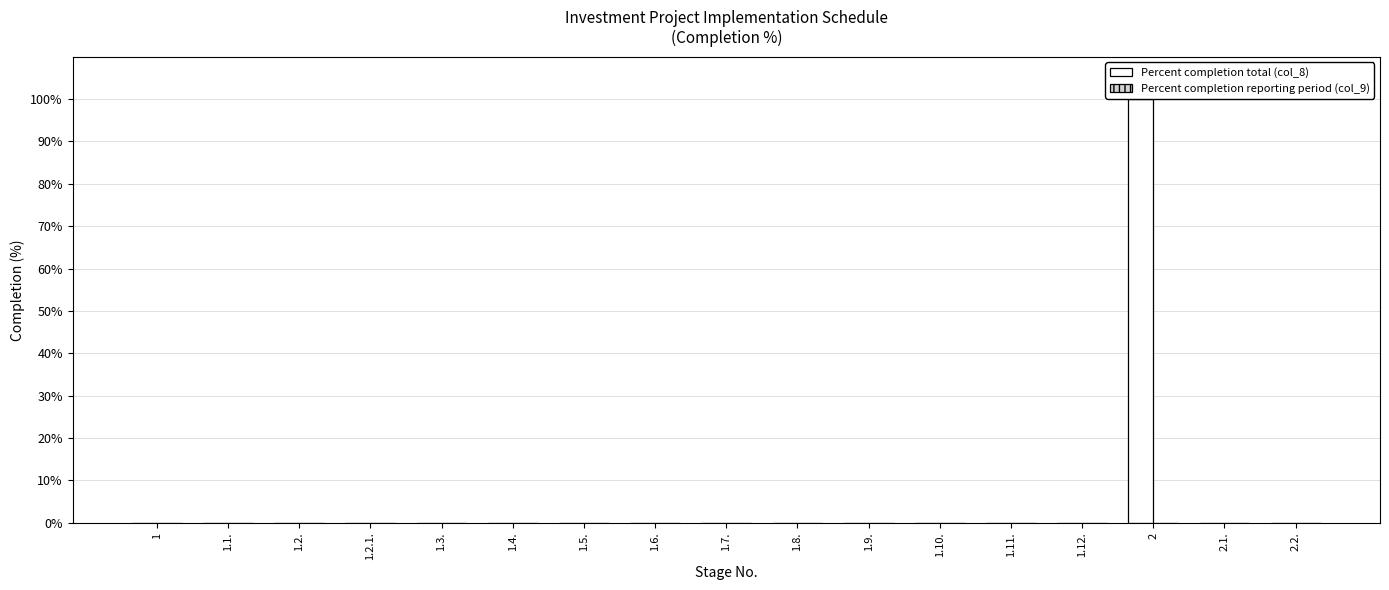

Is it true that the value at 1.2. is 30?

False